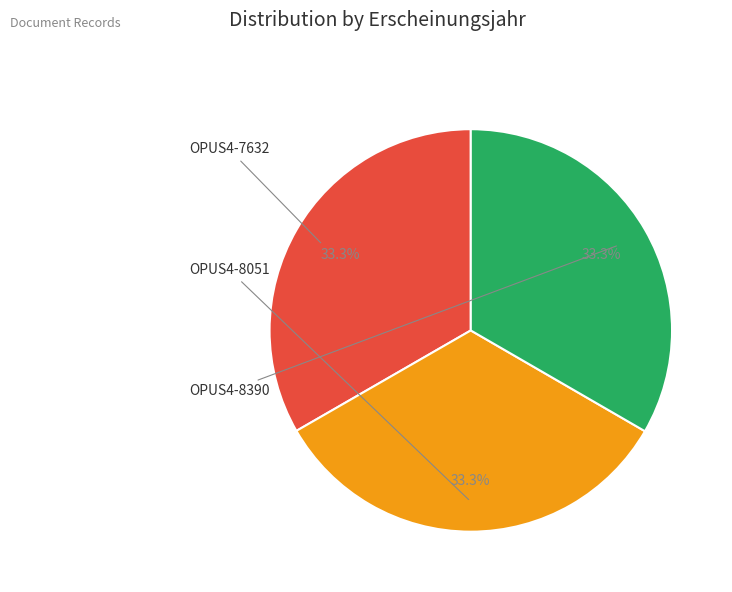

To the nearest percent, what is the average slice percentage?

33%